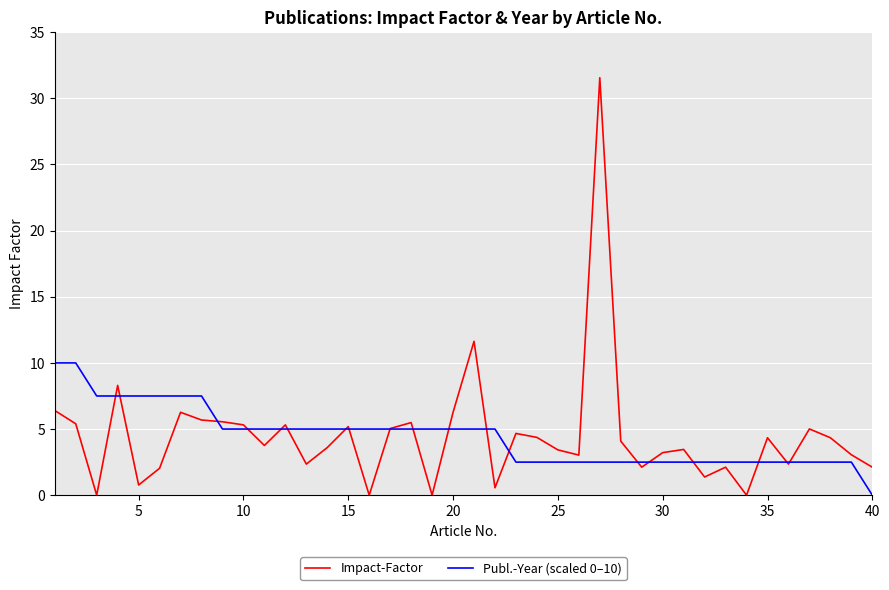

What is the highest value of the Impact-Factor series?

31.6